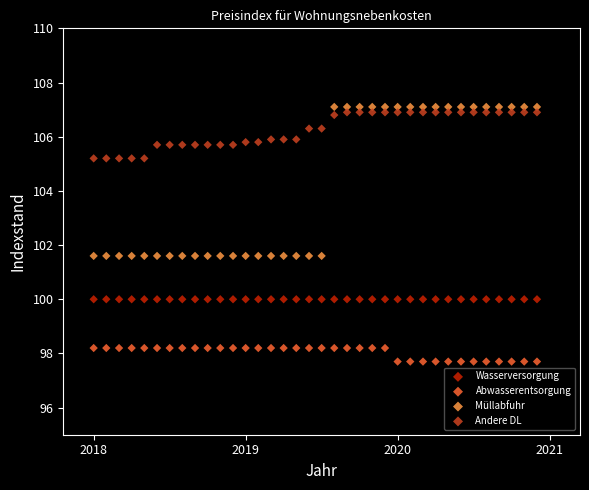

What are all the series names shown in the legend?

Wasserversorgung, Abwasserentsorgung, Müllabfuhr, Andere DL